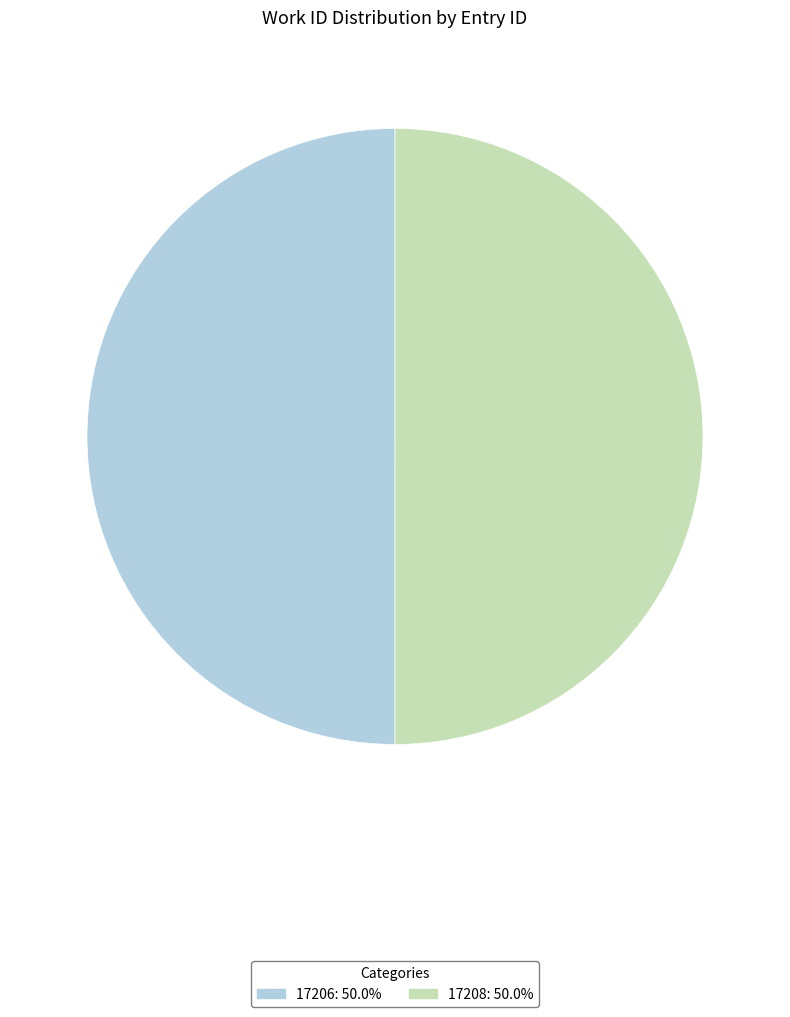

What is the ratio of the value at 17208 to the value at 17206?

1.0